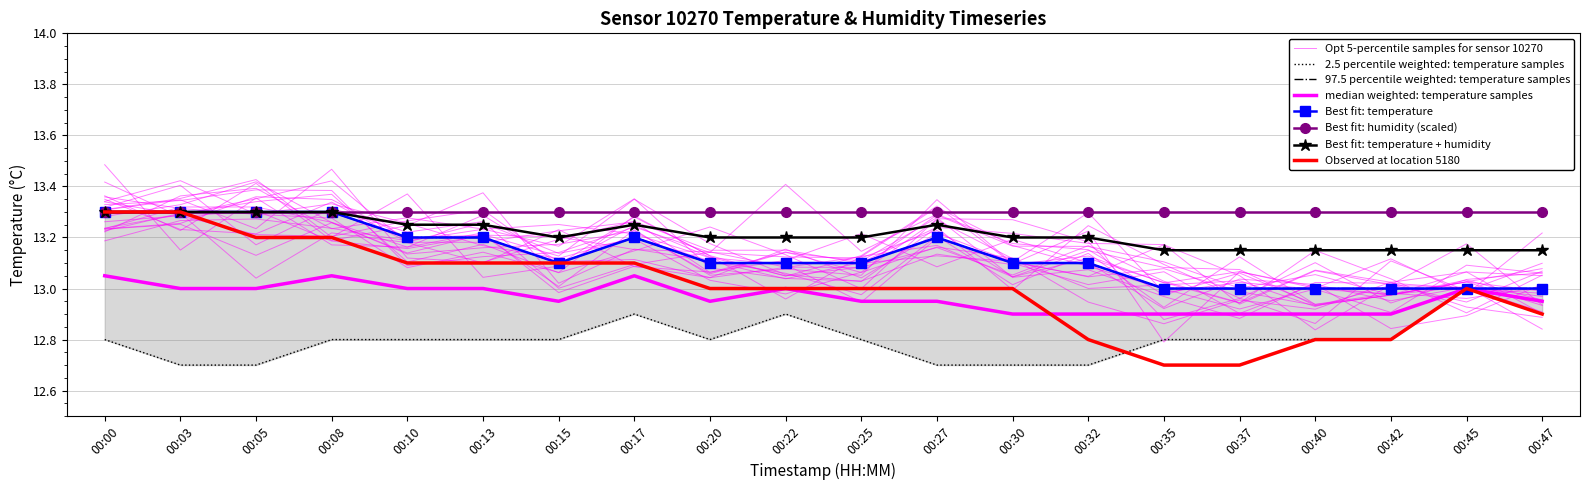

Where is temp_upper nearest to the value 13?

00:35